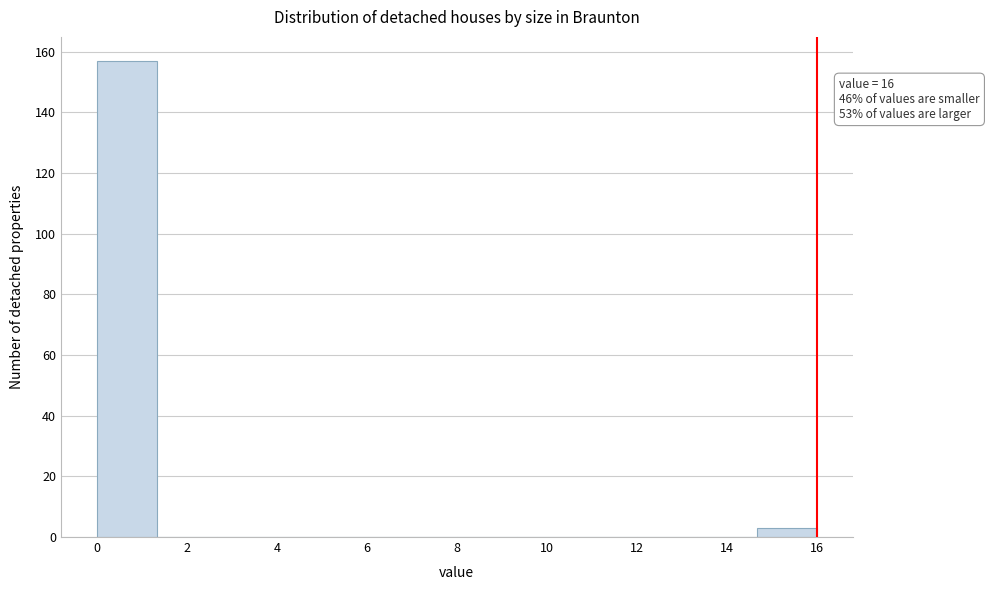

Which range on the x-axis has the tallest bar?

0.0 to 1.4